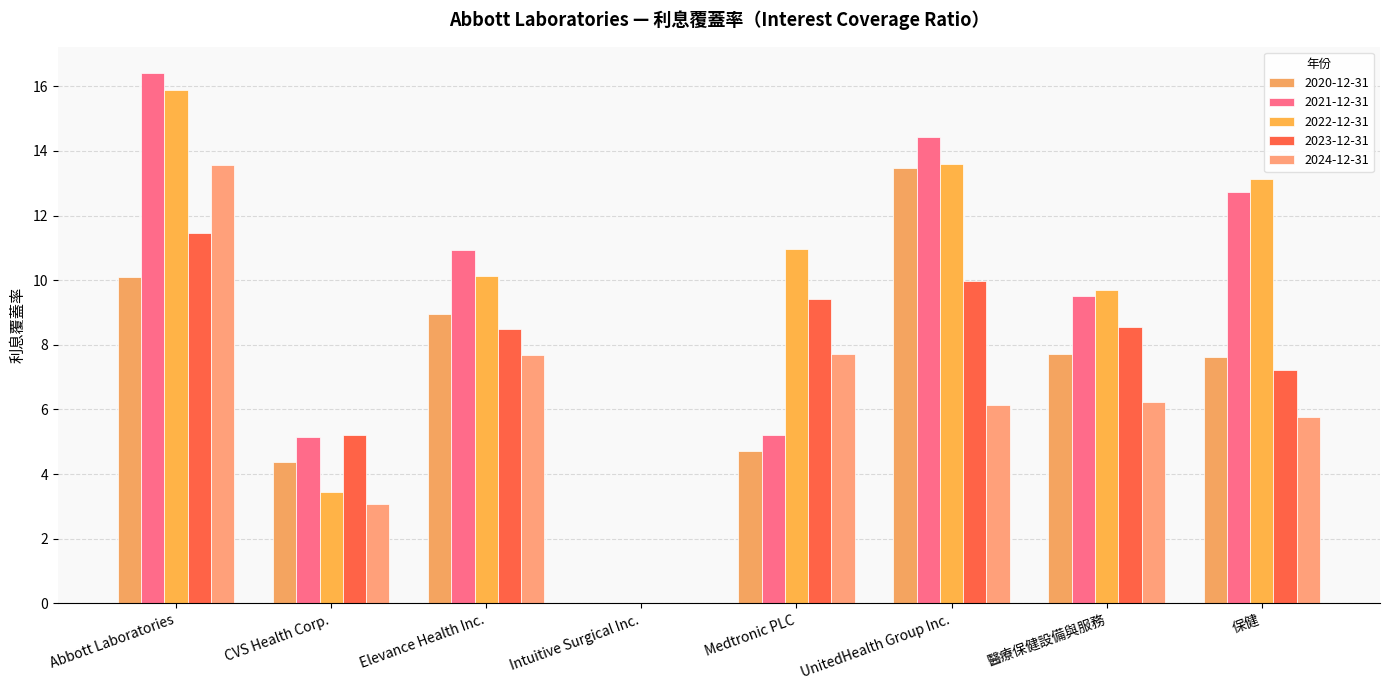

What is the maximum value for 2023-12-31?

11.5